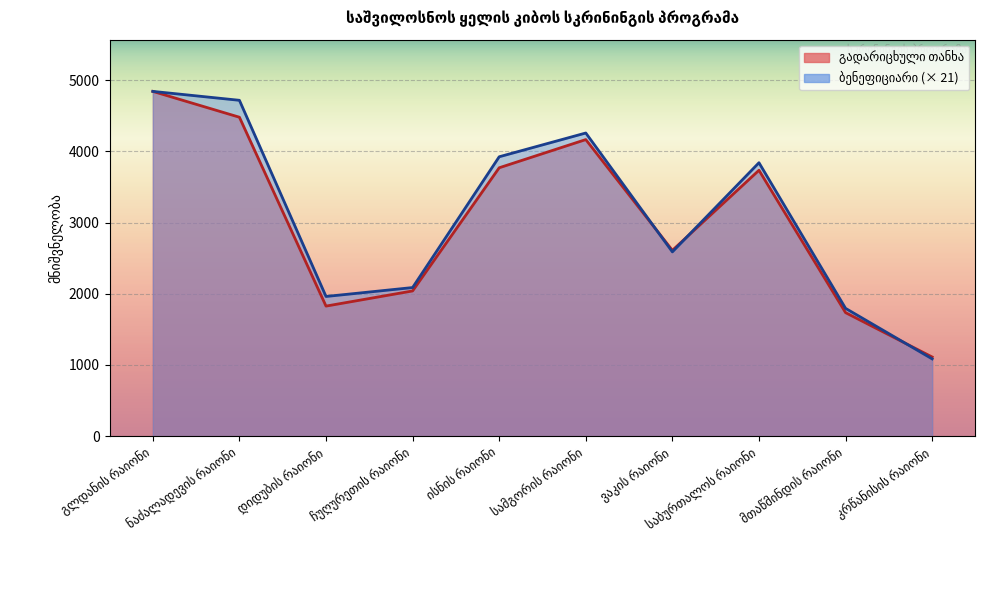

What is the average value of the ბენეფიციარი series?

3110.4